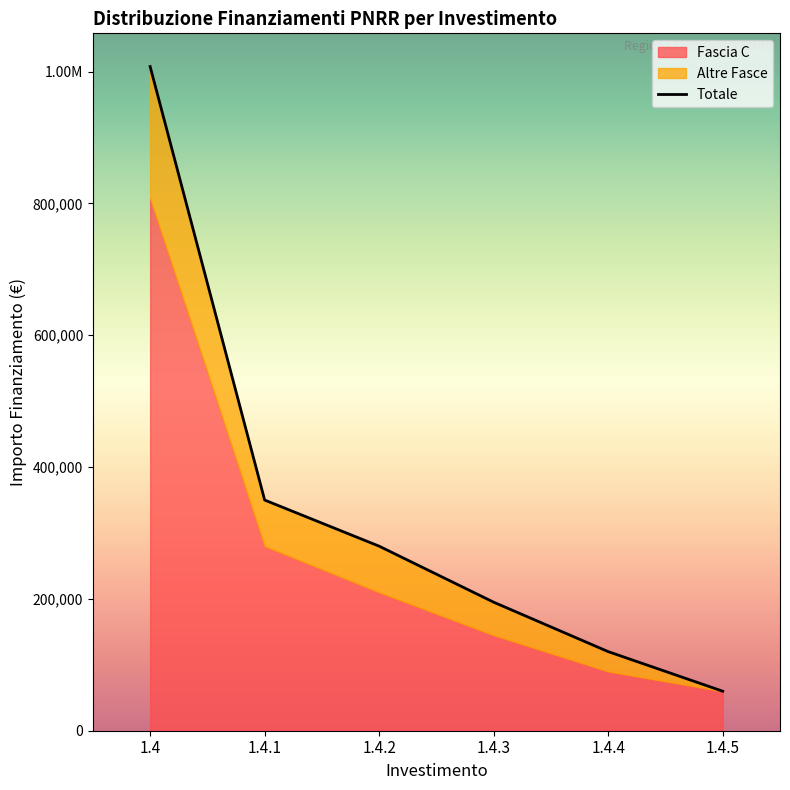

Read the value at 1.4.4.

120000